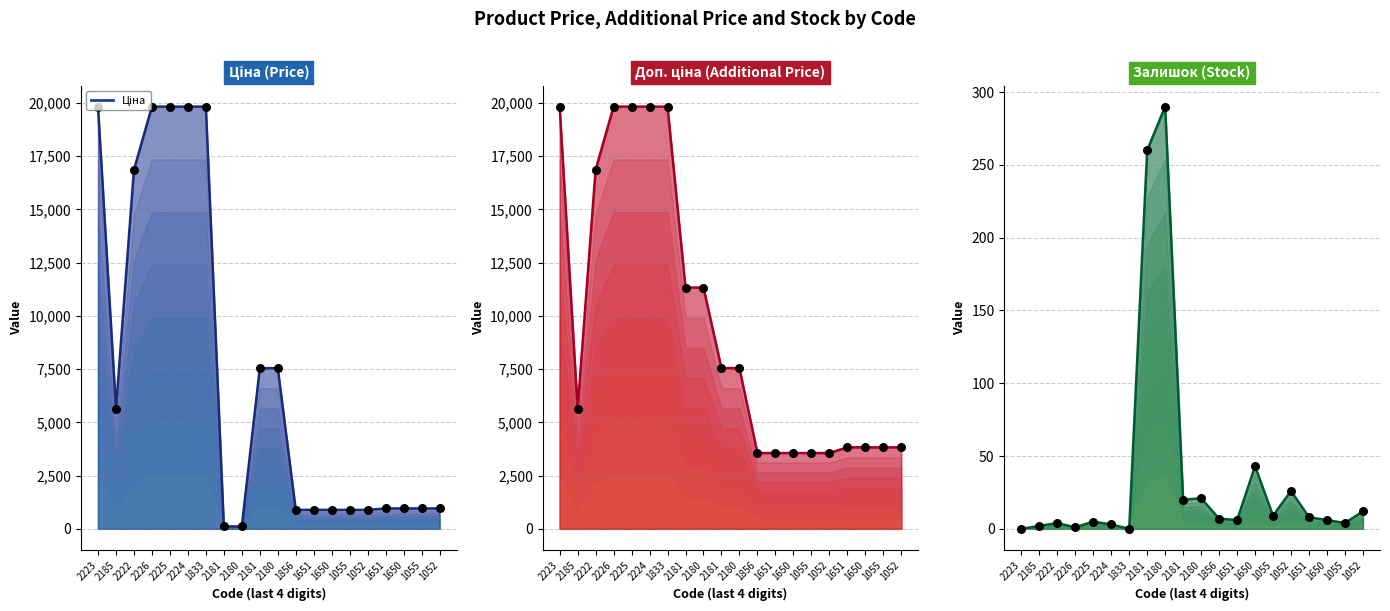

At which category is the sum across all series the highest?

2225